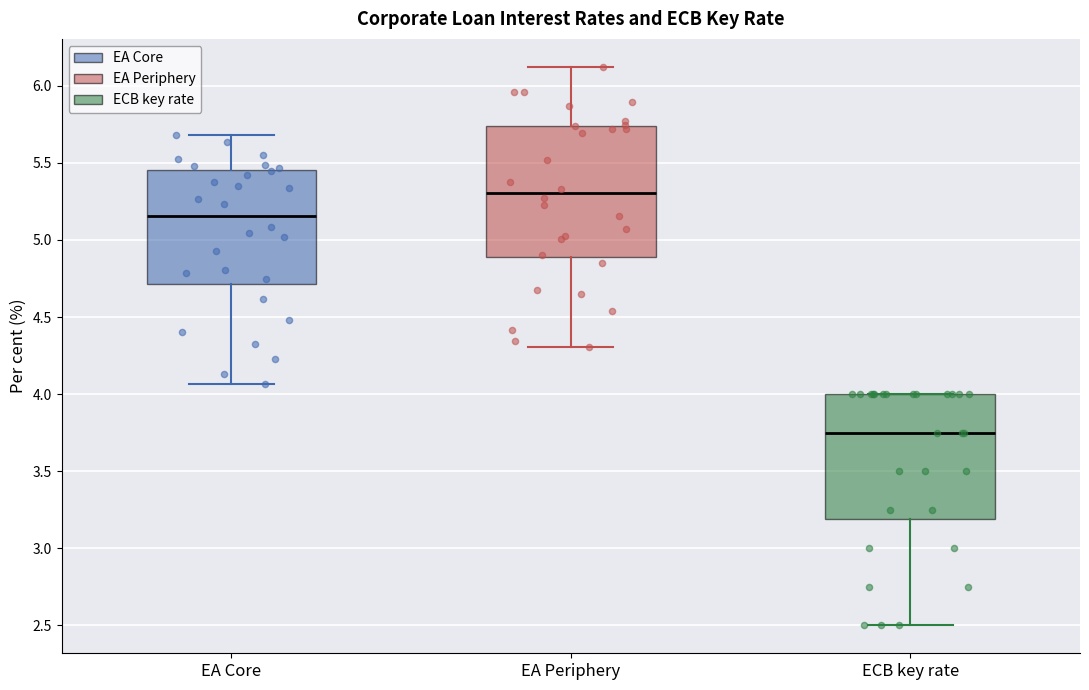

Which box has the lowest median line?

ECB key rate